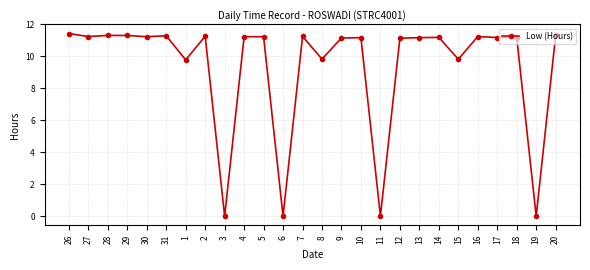

What is the maximum value shown in the chart?

11.4